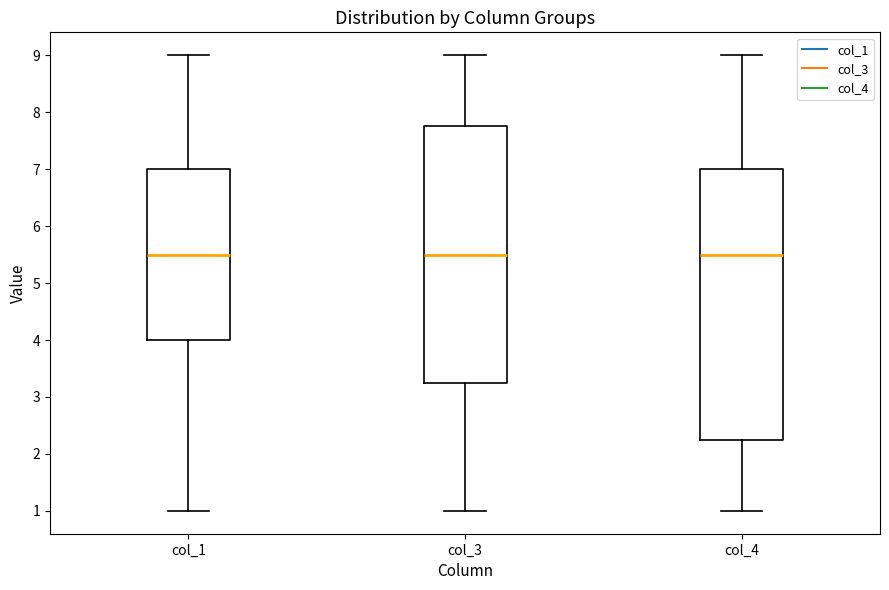

Comparing the boxes themselves (not the whiskers), which one is the tallest?

col_4